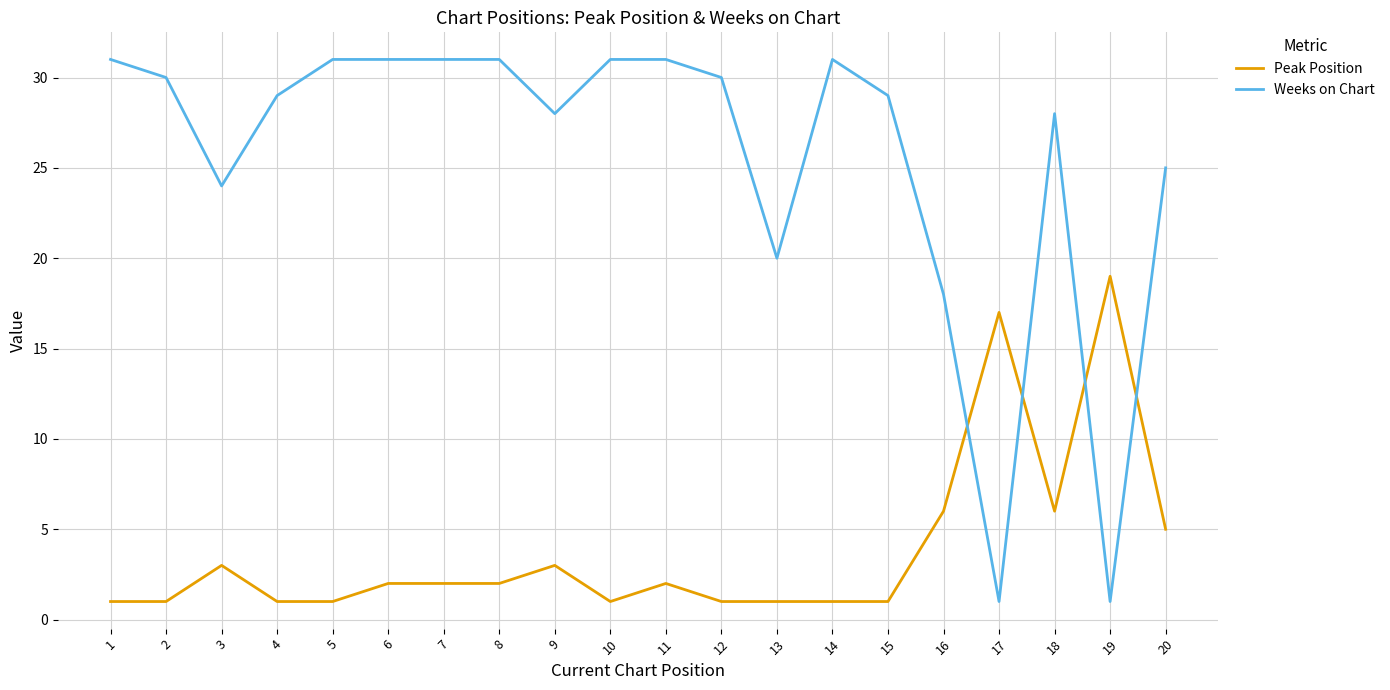

Reading right to left, extract all data points from this chart.

Peak Position: 20=5	19=19	18=6	17=17	16=6	15=1	14=1	13=1	12=1	11=2	10=1	9=3	8=2	7=2	6=2	5=1	4=1	3=3	2=1	1=1
Weeks on Chart: 20=25	19=1	18=28	17=1	16=18	15=29	14=31	13=20	12=30	11=31	10=31	9=28	8=31	7=31	6=31	5=31	4=29	3=24	2=30	1=31